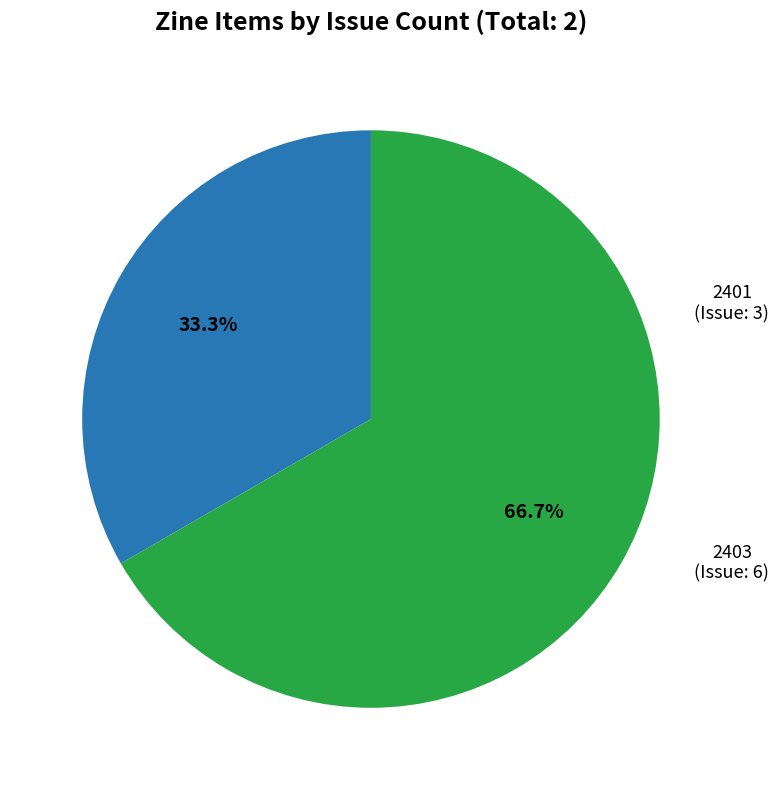

To the nearest percent, what portion does 2403 (Issue: 6) represent?

67%